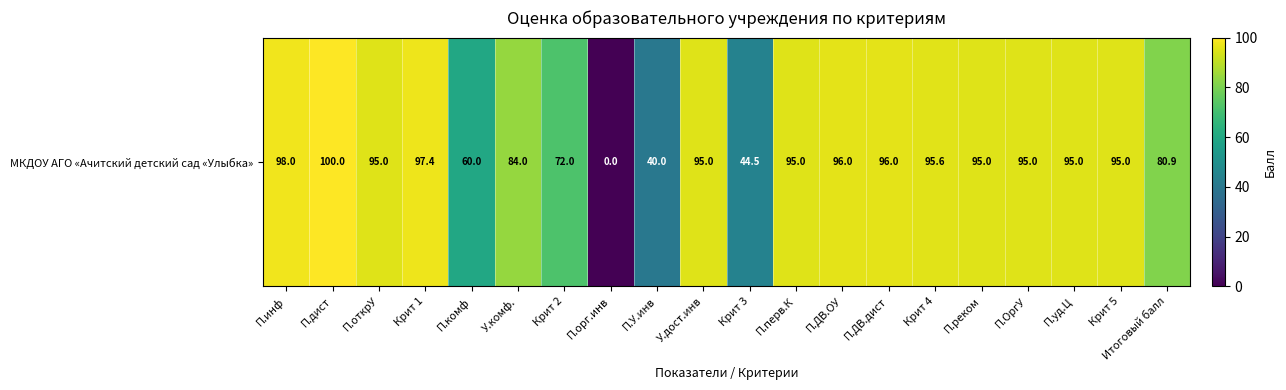

Reading left to right, transcribe all the data shown in this chart.

98.0	100.0	95.0	97.4	60.0	84.0	72.0	0.0	40.0	95.0	44.5	95.0	96.0	96.0	95.6	95.0	95.0	95.0	95.0	80.9